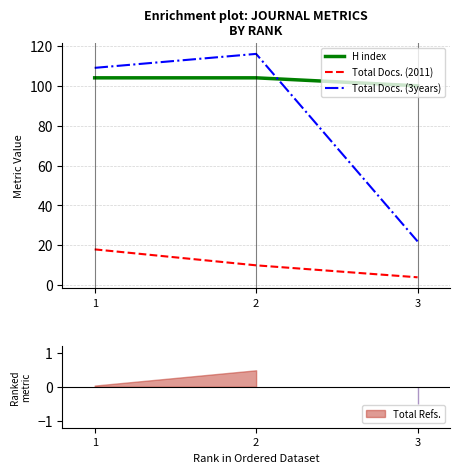

What is the approximate value of H index at 2?

104